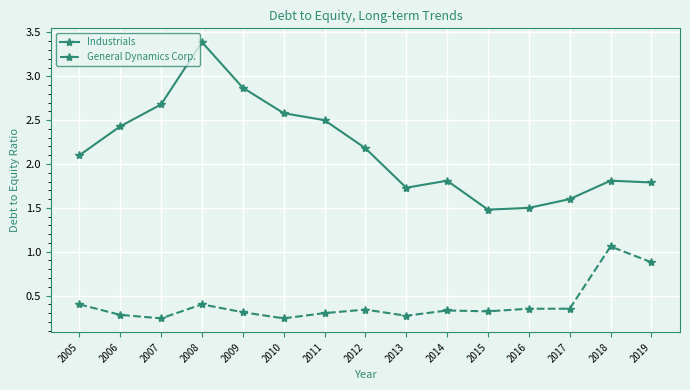

The General Dynamics Corp. series shows 0.3 at 2014. True or false?

True